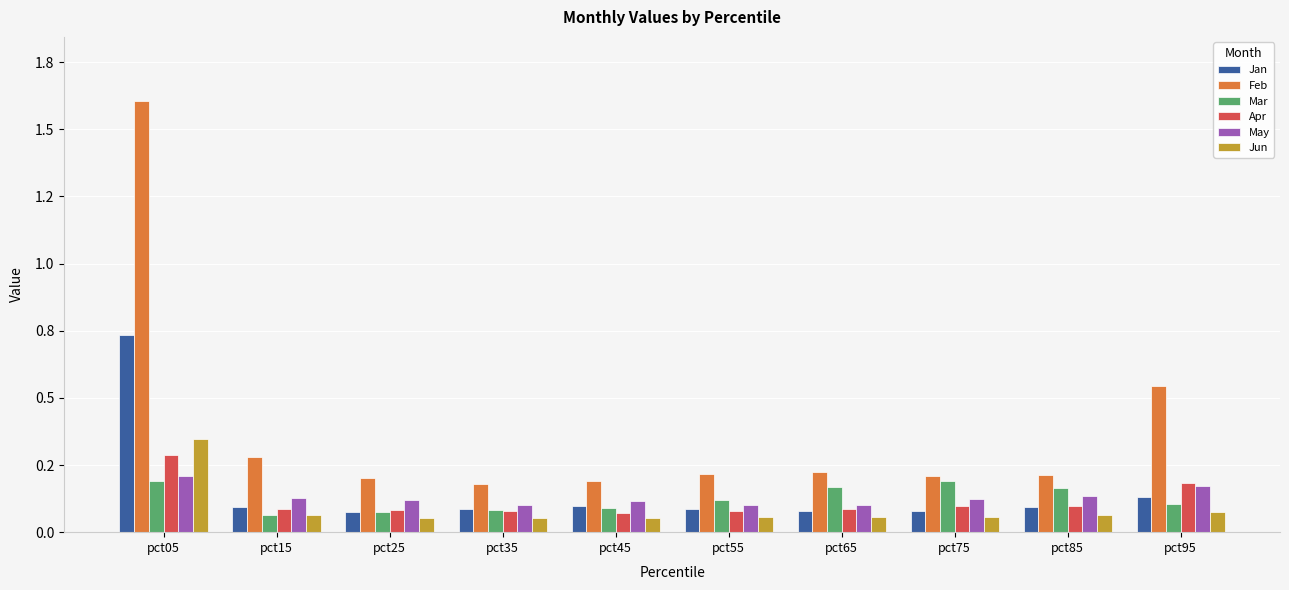

What is the minimum value for Mar?

0.1